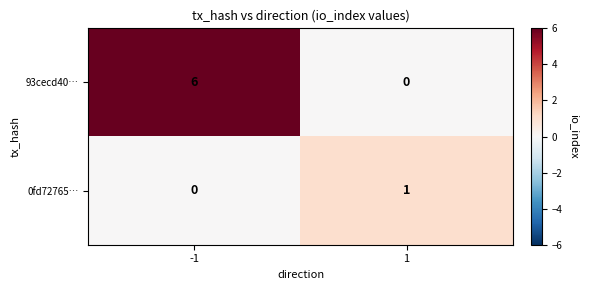

What is the average value of the 93cecd40… series?

3